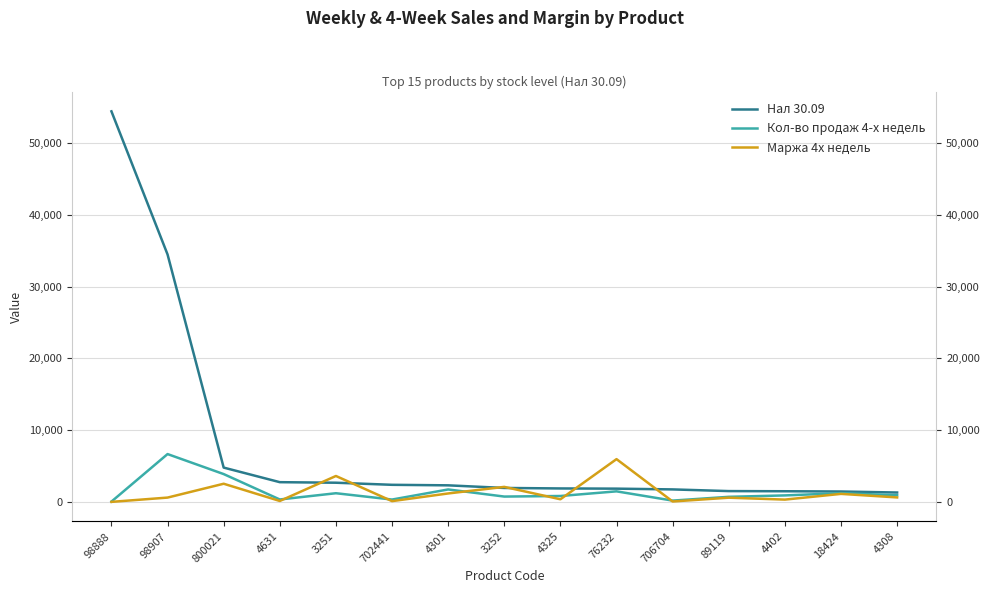

What is the sum of the Нал 30.09 values at 76232 and 706704?

3582.1